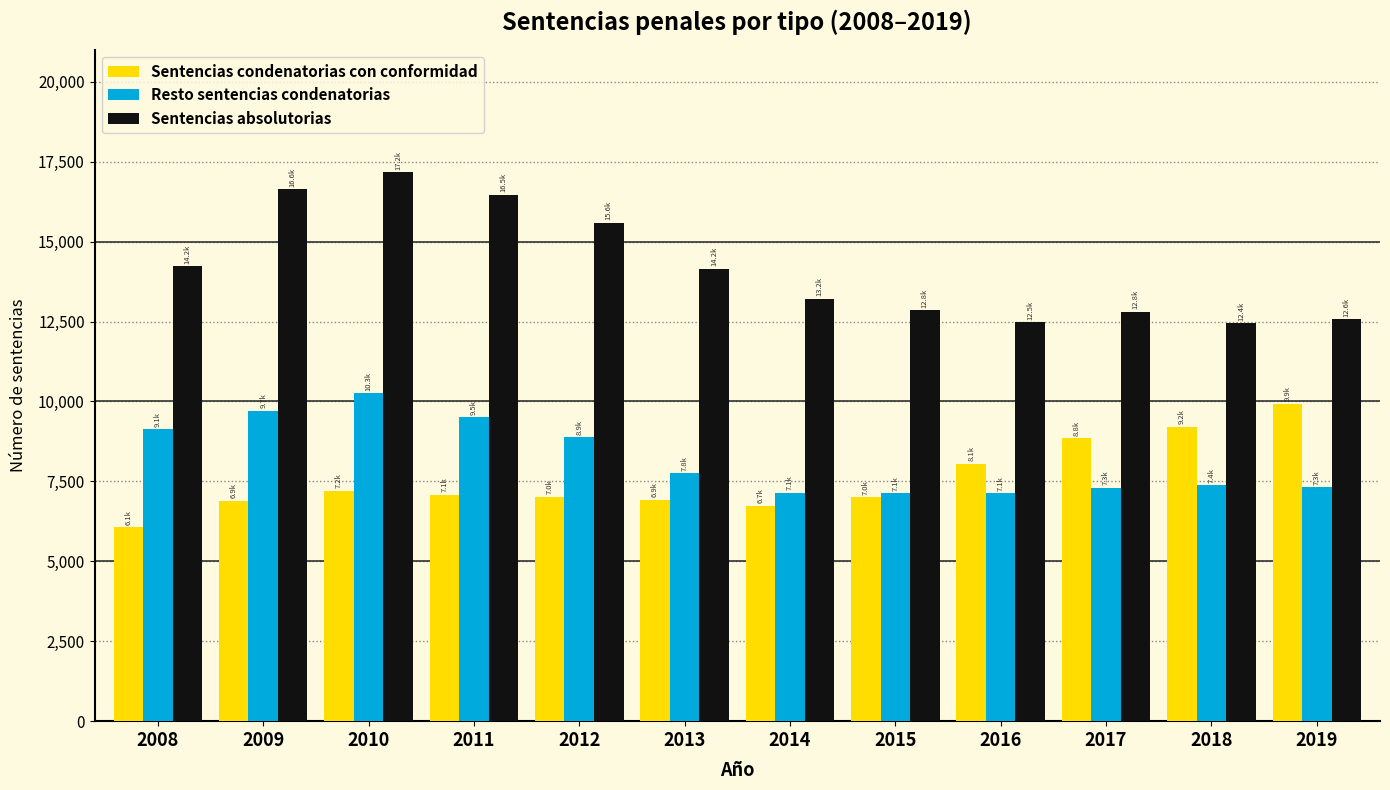

Which series changed the most between 2009 and 2013?

Sentencias absolutorias